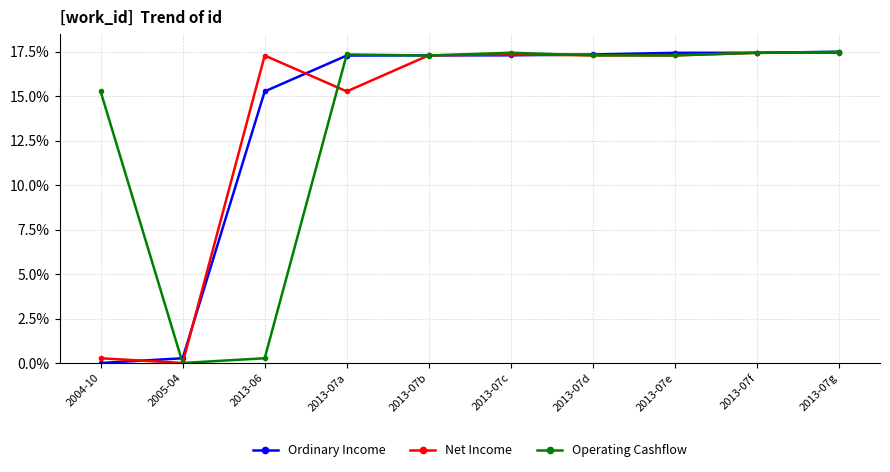

What are all the series names shown in the legend?

Ordinary Income, Net Income, Operating Cashflow